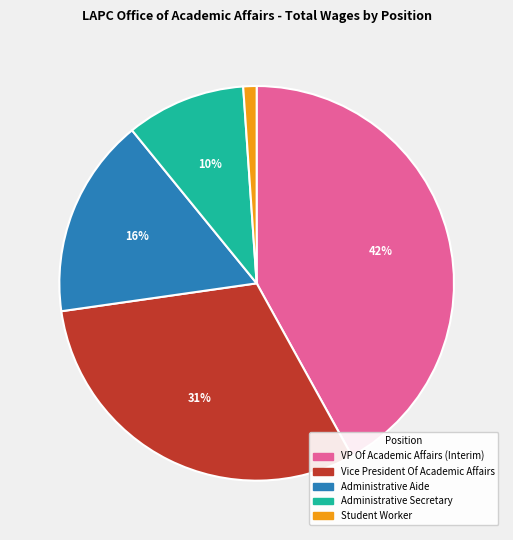

Which category has the smallest portion of the pie?

Student Worker